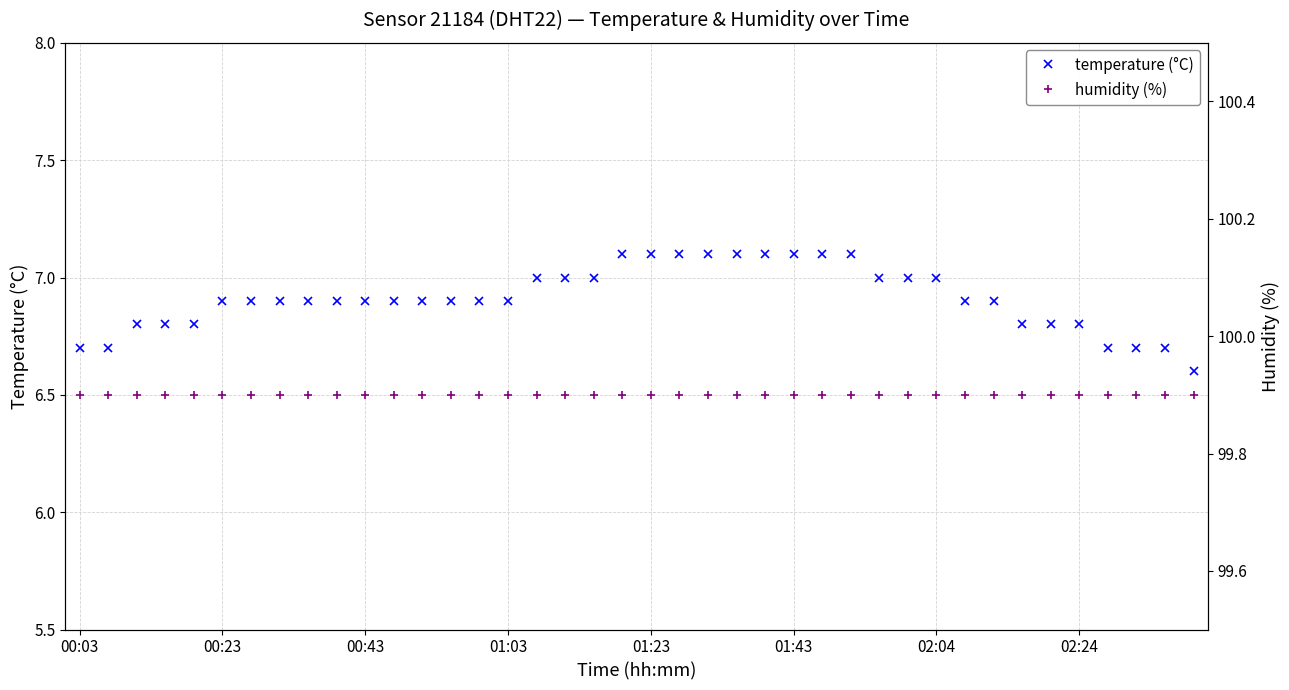

What is the highest value of the temperature (°C) series?

7.1